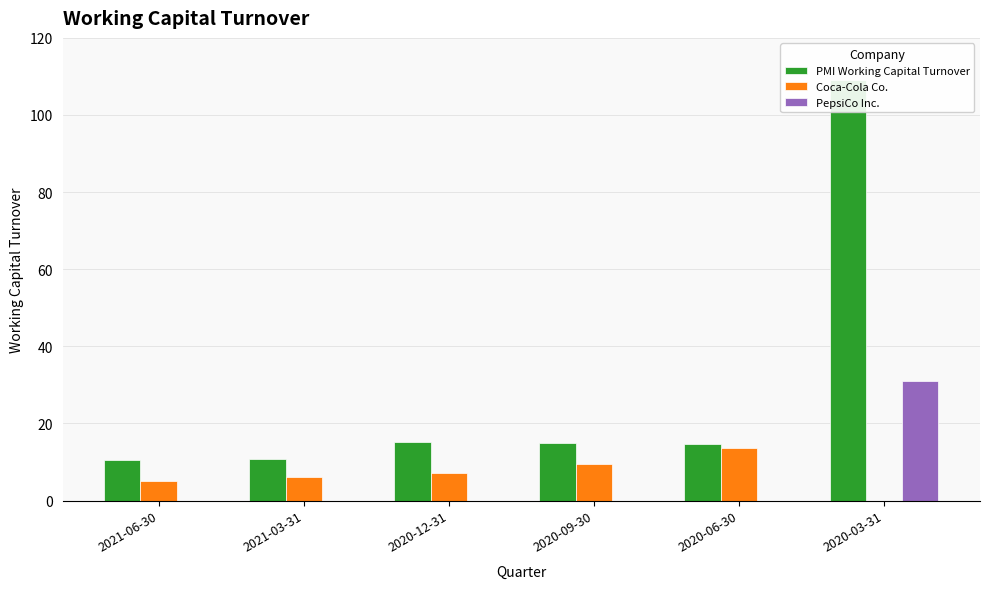

Which has a higher value, 2021-06-30 or 2020-09-30?

2020-09-30